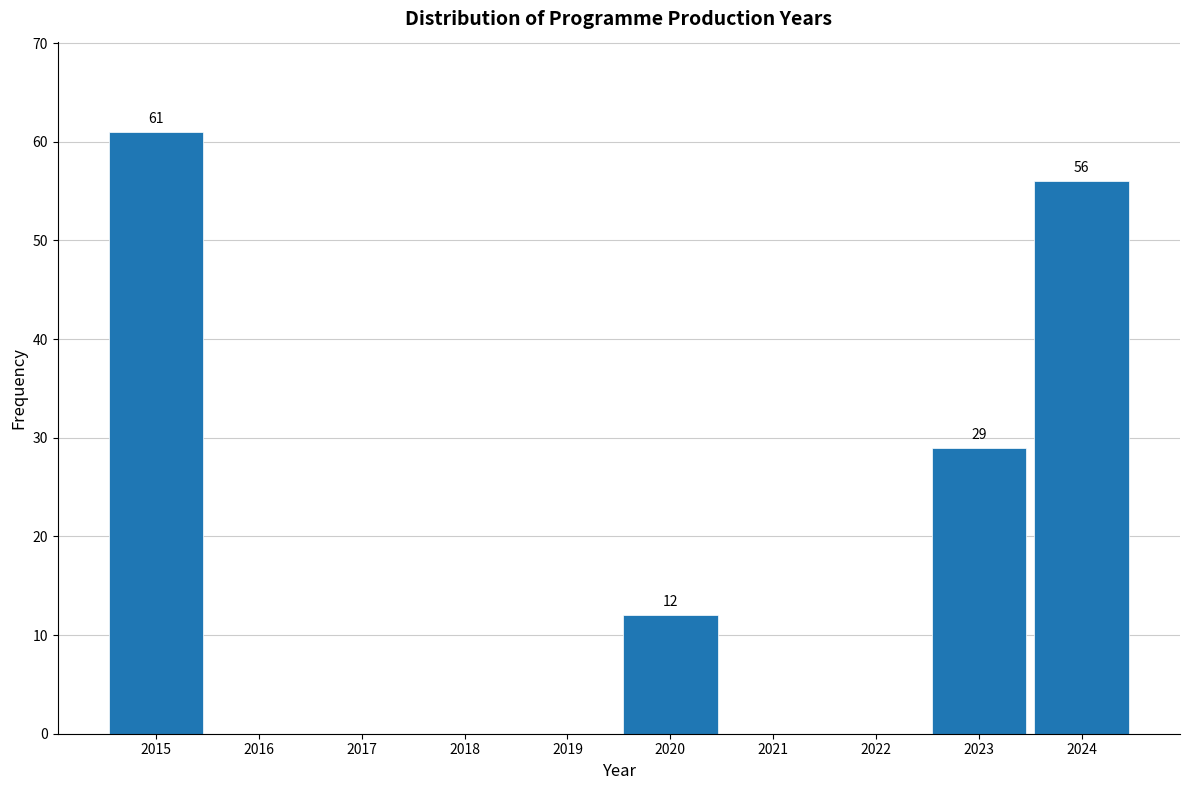

Reading left to right, extract all data points from this chart.

2015=61	2016=0	2017=0	2018=0	2019=0	2020=12	2021=0	2022=0	2023=29	2024=56